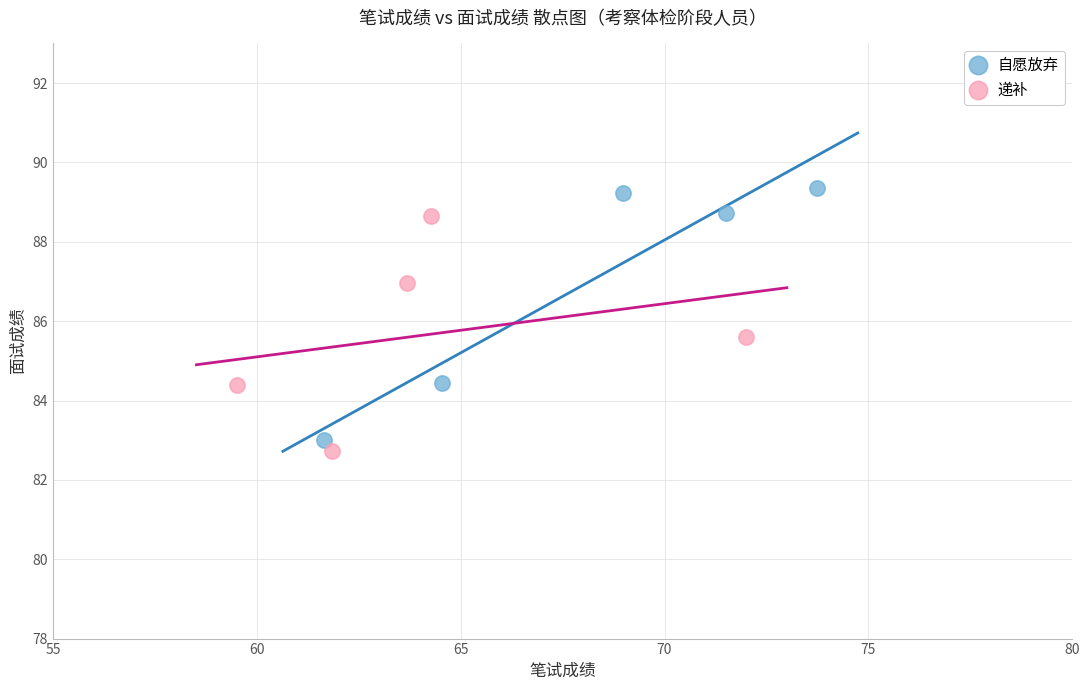

Which series reaches the maximum Y coordinate?

自愿放弃